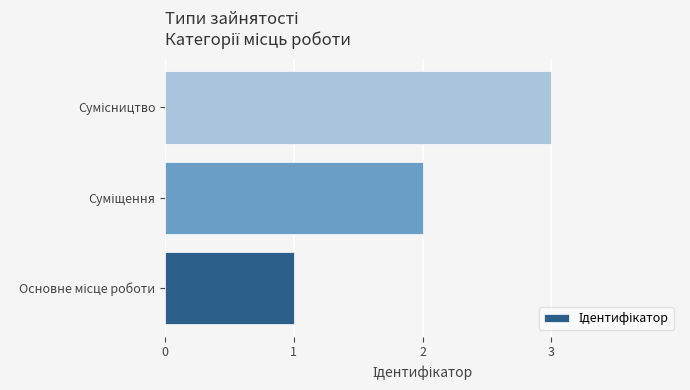

What is the maximum value shown in the chart?

3